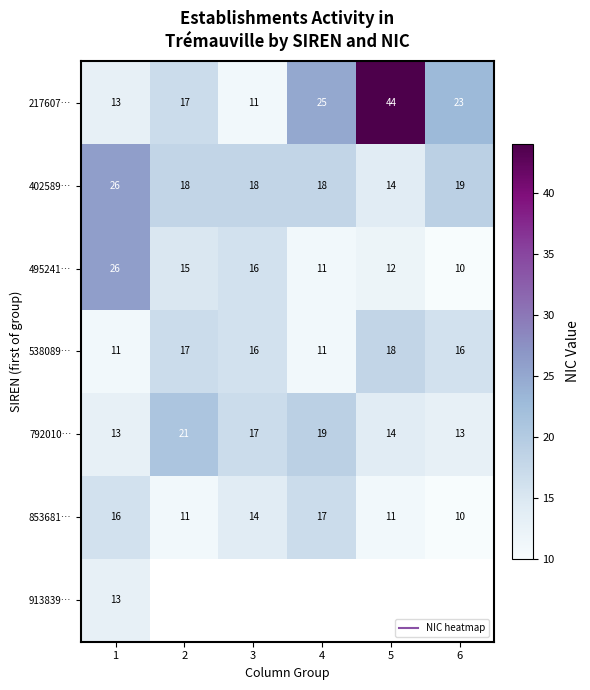

Between 4 and 6, which series saw the biggest shift?

853681…